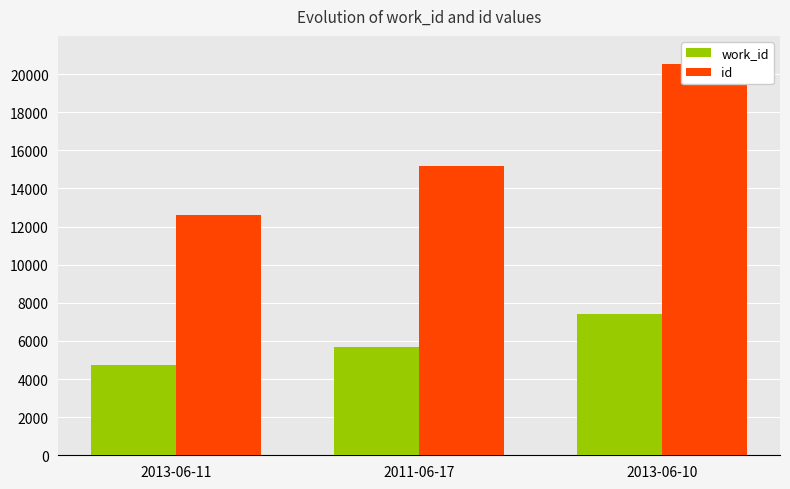

Count the number of data series in this chart.

2